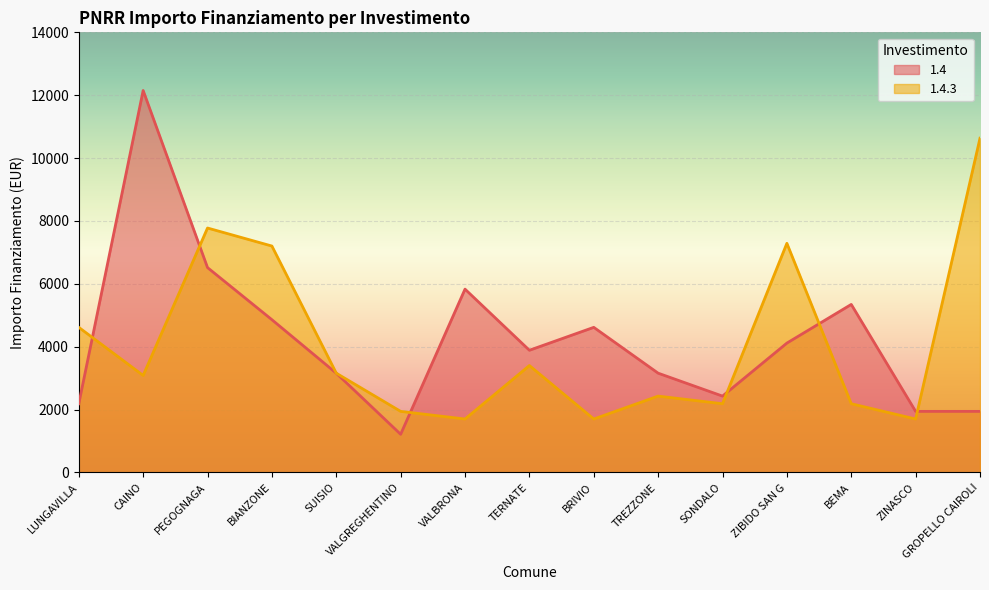

What is the average value of the 1.4 series?

4224